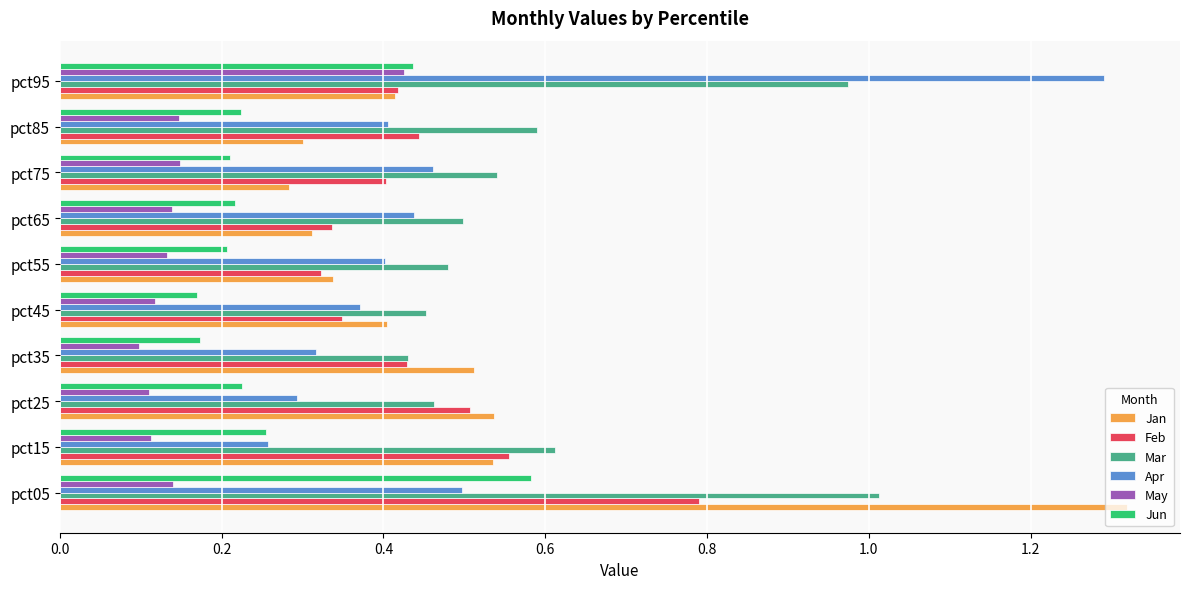

Which series changed the most between pct05 and pct15?

Jan